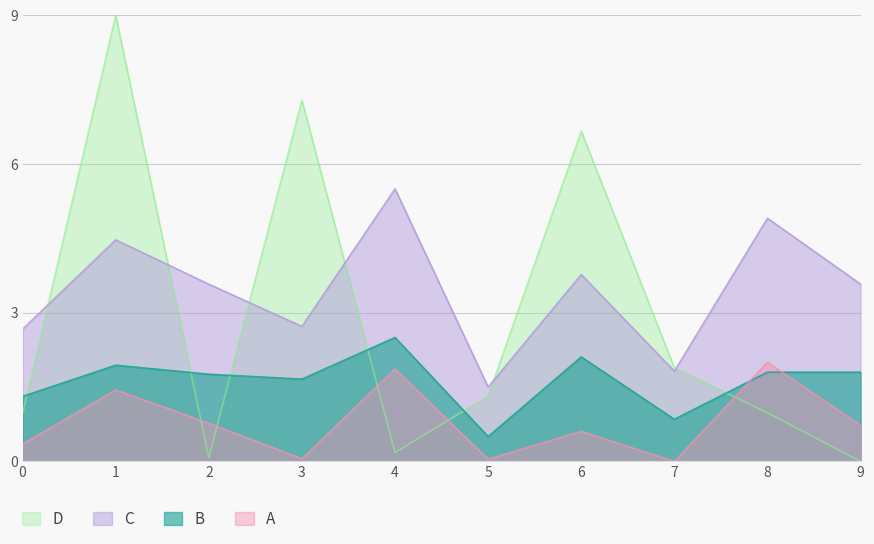

The value of B at 2 is 1.1. True or false?

False